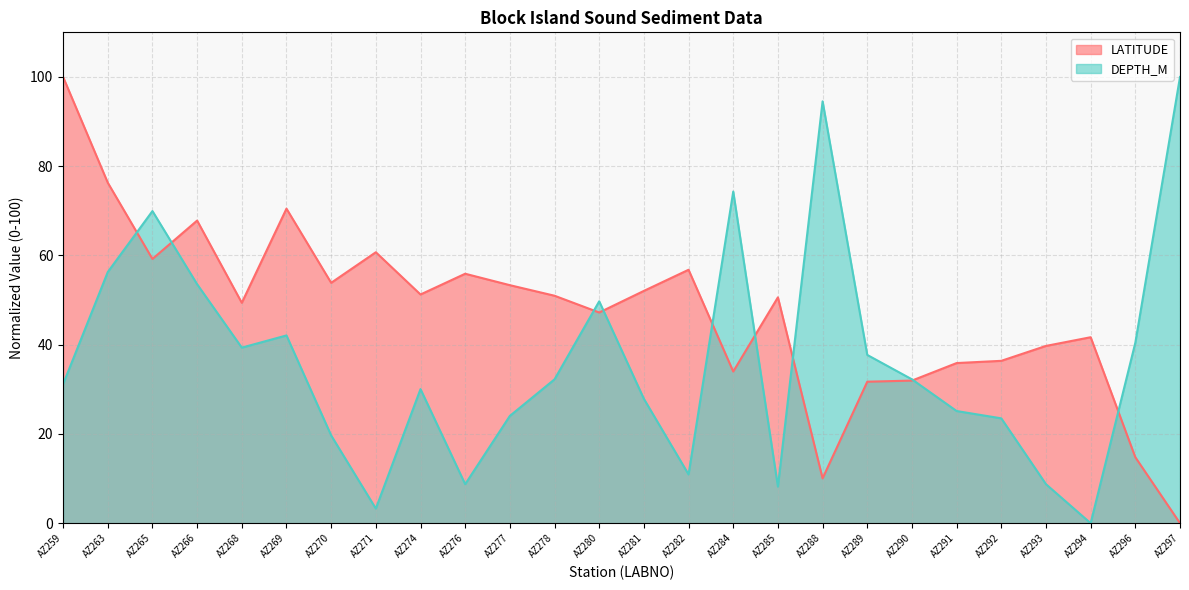

Between AZ271 and AZ289, which is larger?

AZ271